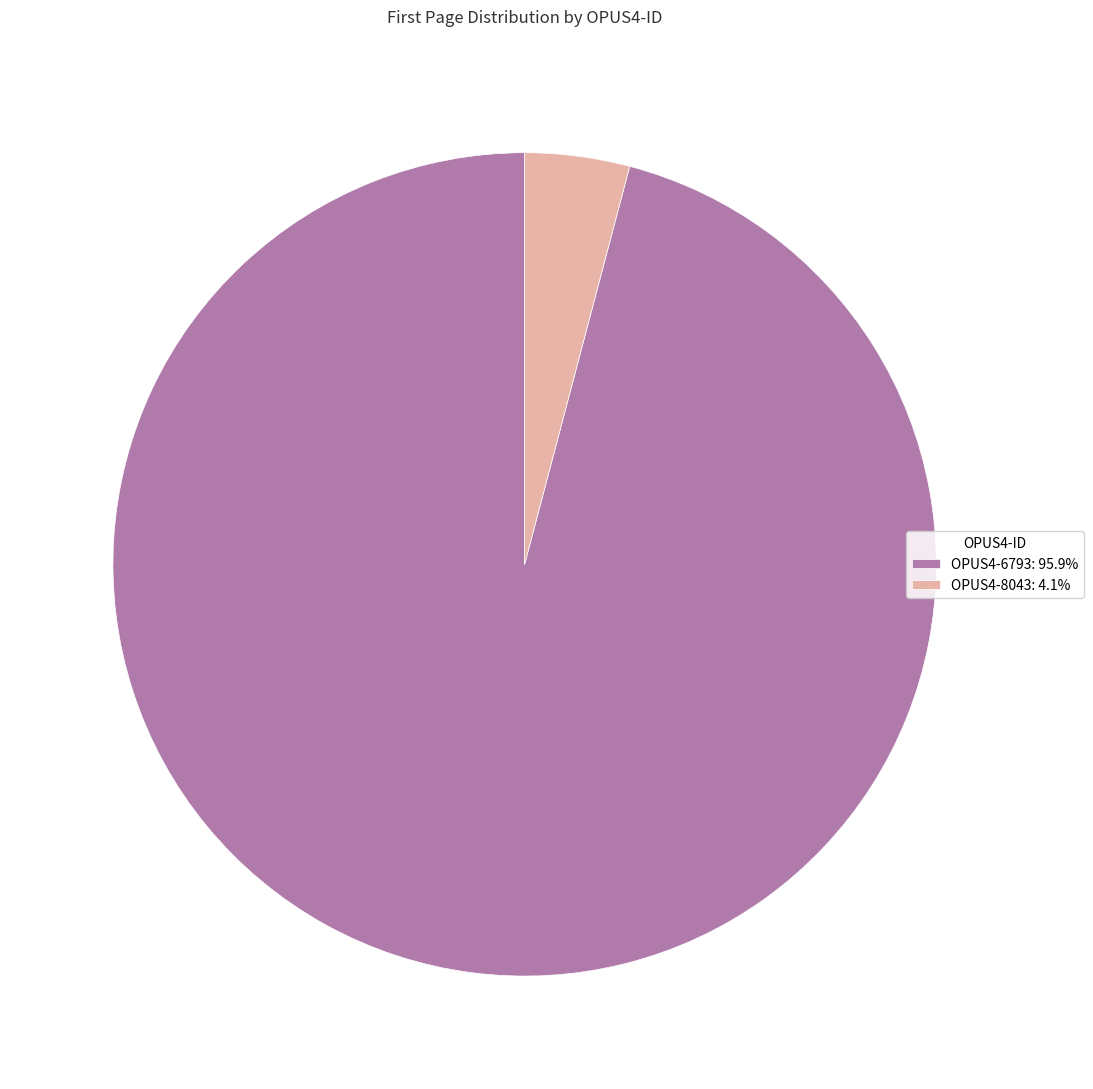

What is the majority slice?

OPUS4-6793